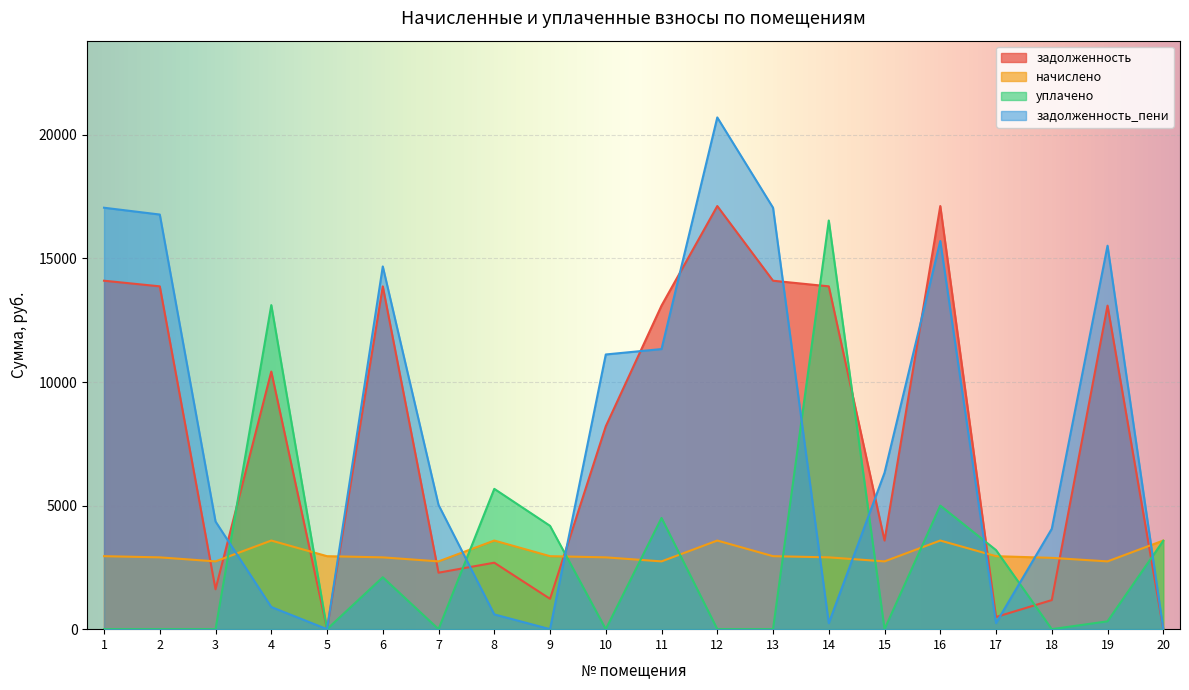

What is the maximum value for уплачено?

16533.9